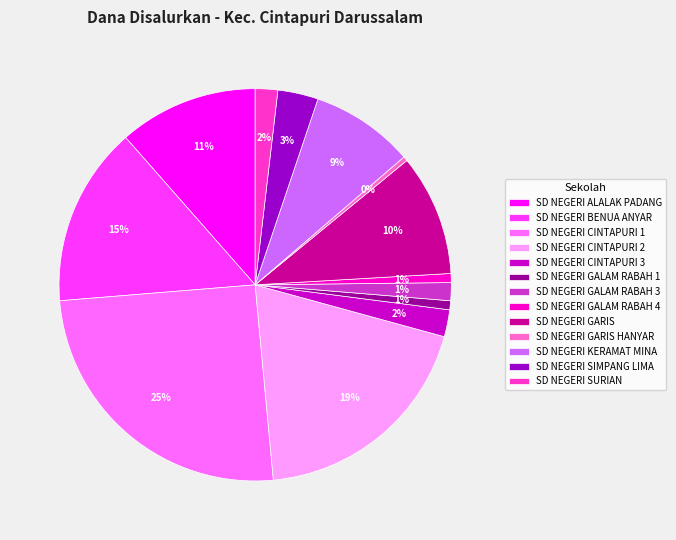

Is it true that SD NEGERI GARIS HANYAR is 6% of the pie?

False